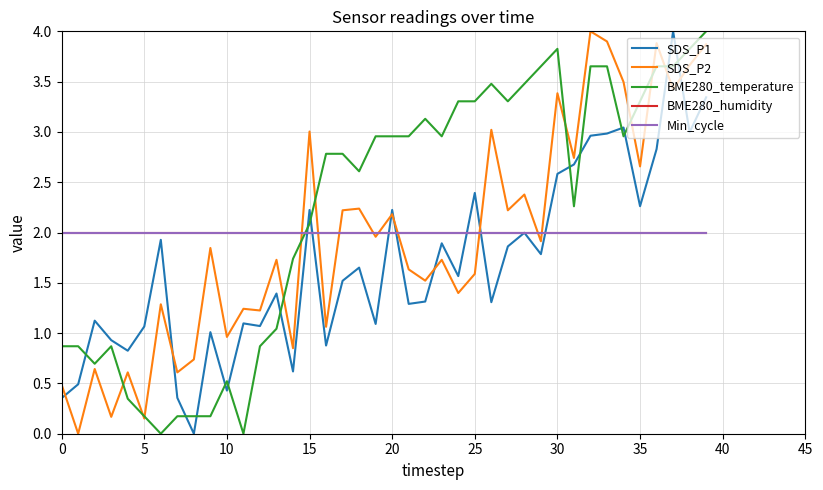

Does the chart have visible grid lines?

Yes